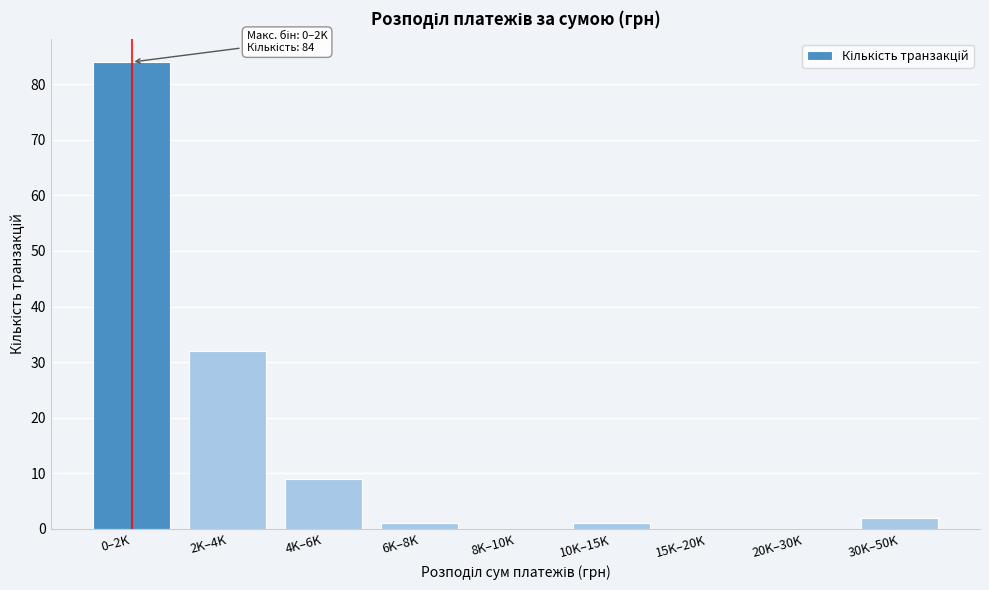

Reading left to right, extract all data points from this chart.

0–2K=84	2K–4K=32	4K–6K=9	6K–8K=1	8K–10K=0	10K–15K=1	15K–20K=0	20K–30K=0	30K–50K=2